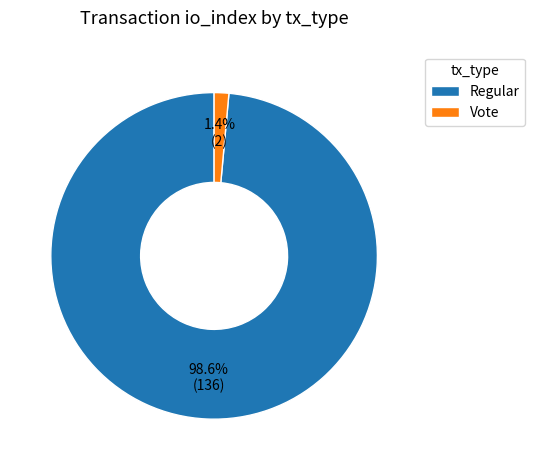

Is there any slice that represents more than half of the pie?

Yes